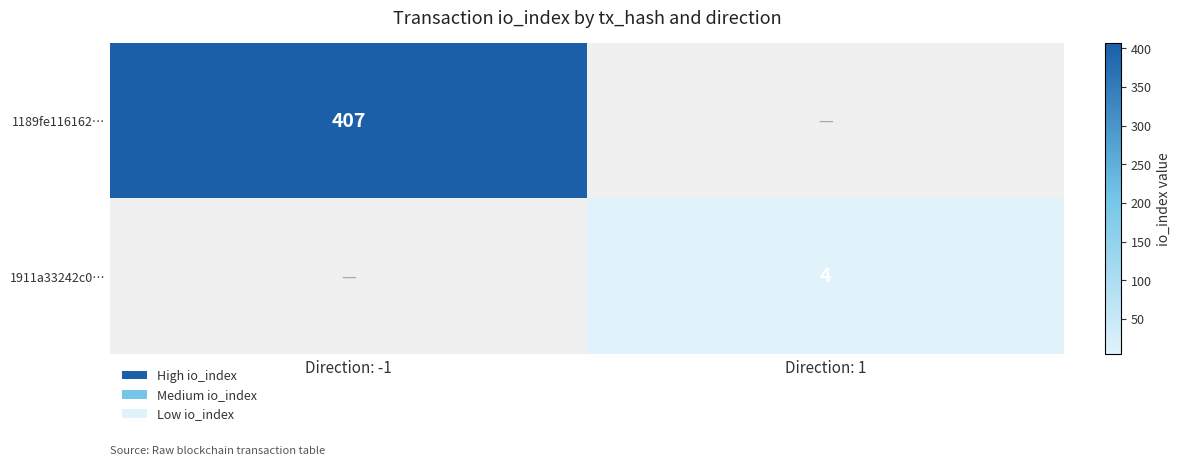

The 1911a33242c0… series shows 6 at Direction: 1. True or false?

False